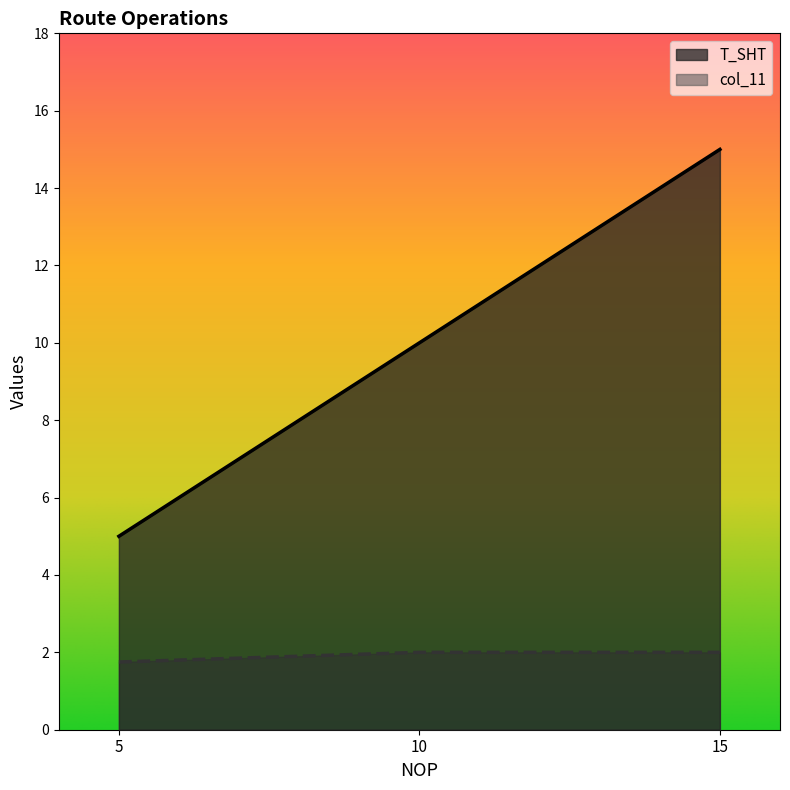

Does the chart display data point markers on the line(s)?

No